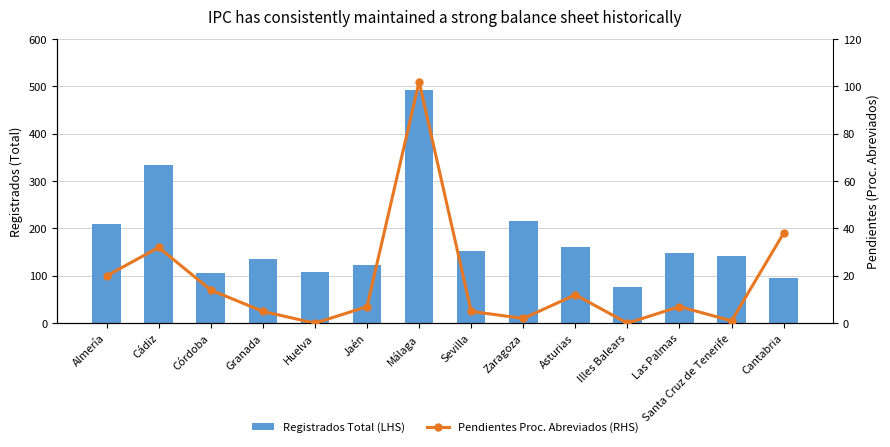

What is the value of the Registrados Total (LHS) bar at the 5th from the left?

109